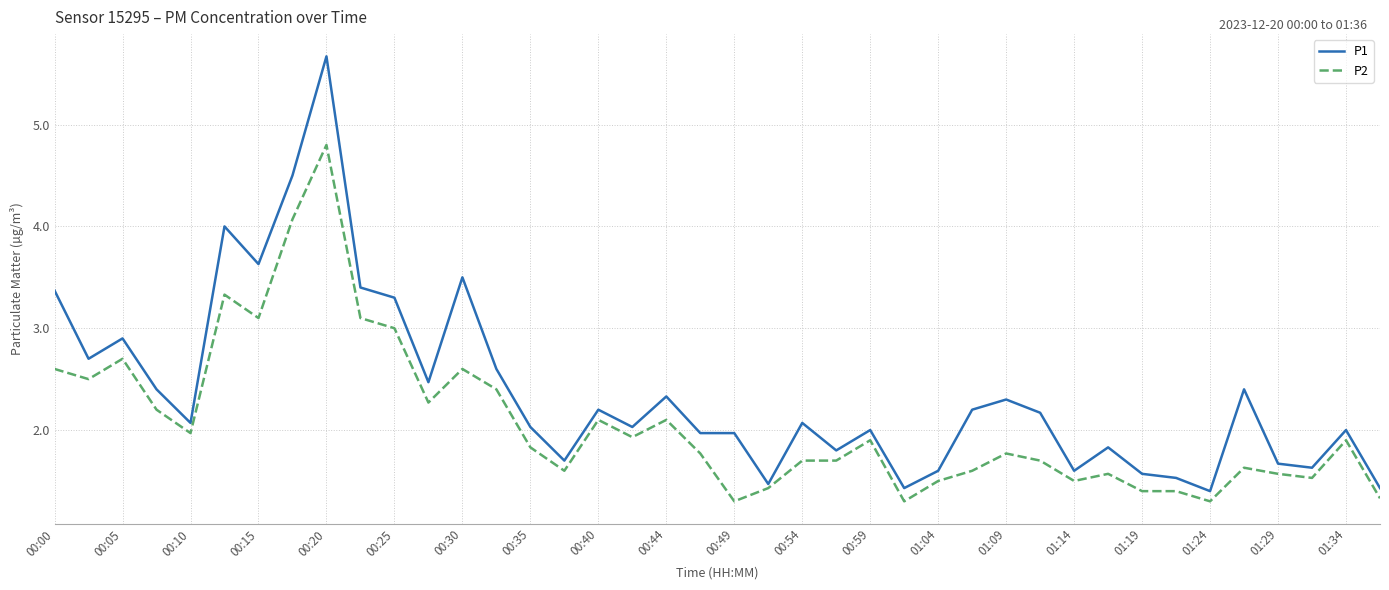

True or false: P2 and P1 intersect in this chart.

False